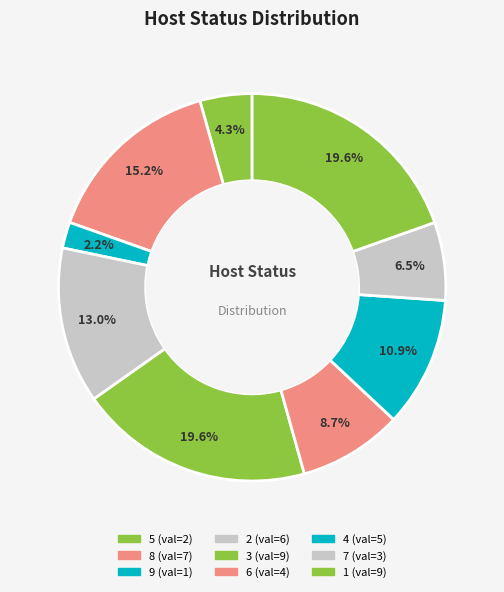

To the nearest percent, what portion does 6 represent?

9%